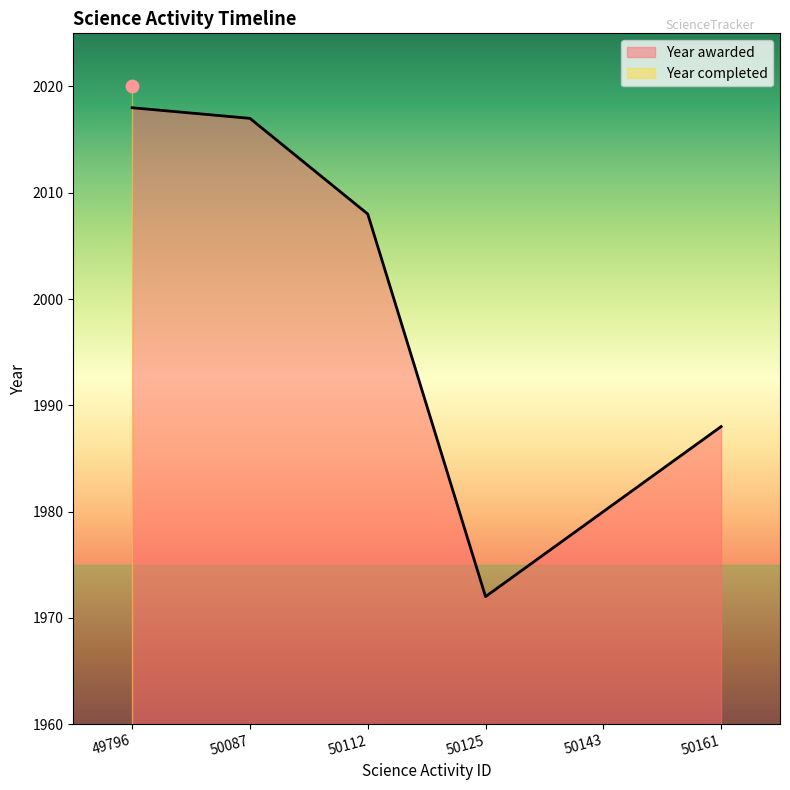

Which has a higher value, 50143 or 50161?

50161